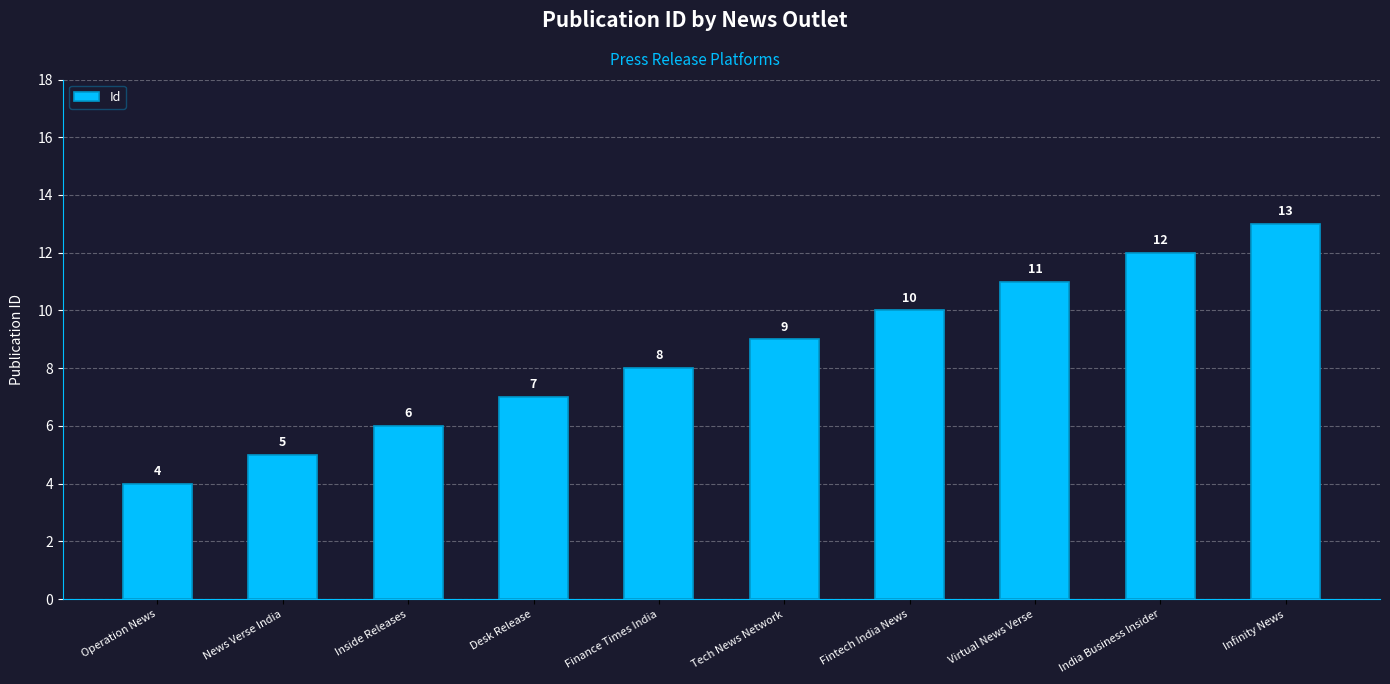

What is the smallest value displayed?

4